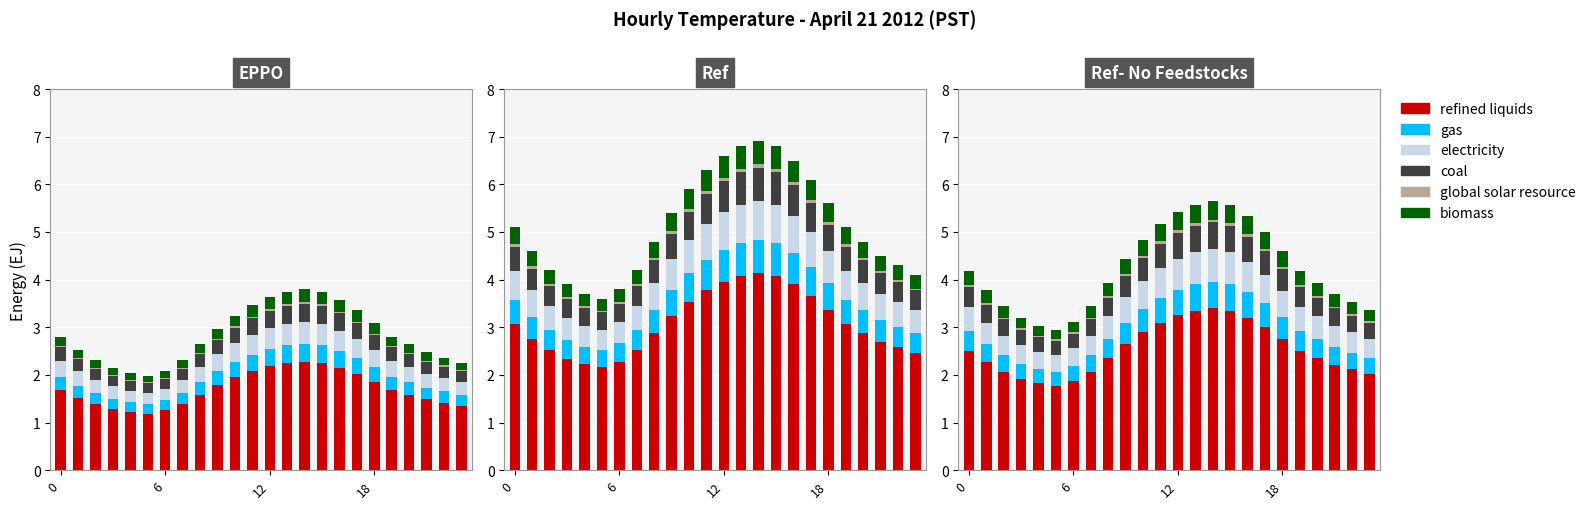

Rank the series by their maximum value, from lowest to highest.

global solar resource, biomass, gas, coal, electricity, refined liquids